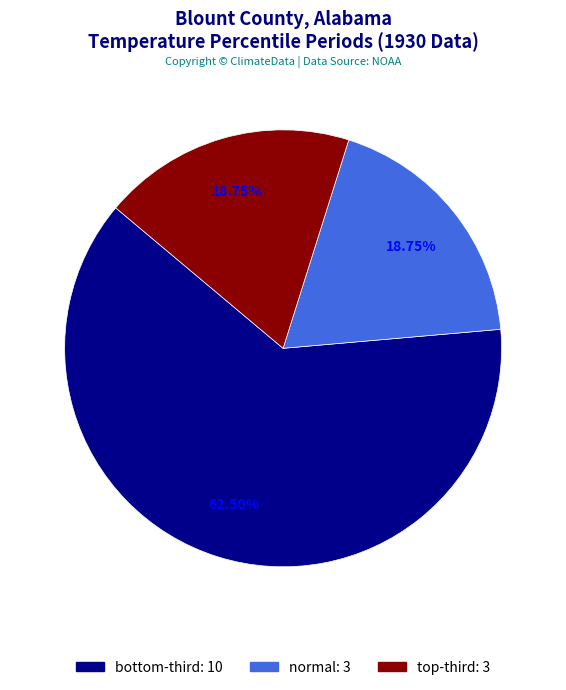

Which category has the biggest portion of the pie?

bottom-third